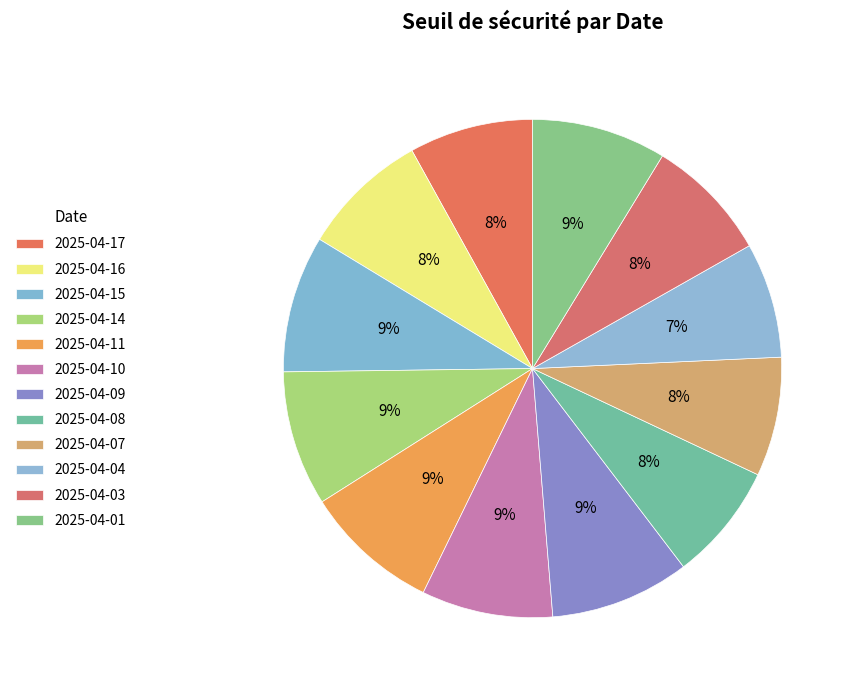

Rank the categories by value from lowest to highest.

2025-04-04, 2025-04-08, 2025-04-07, 2025-04-17, 2025-04-03, 2025-04-16, 2025-04-10, 2025-04-01, 2025-04-14, 2025-04-11, 2025-04-15, 2025-04-09